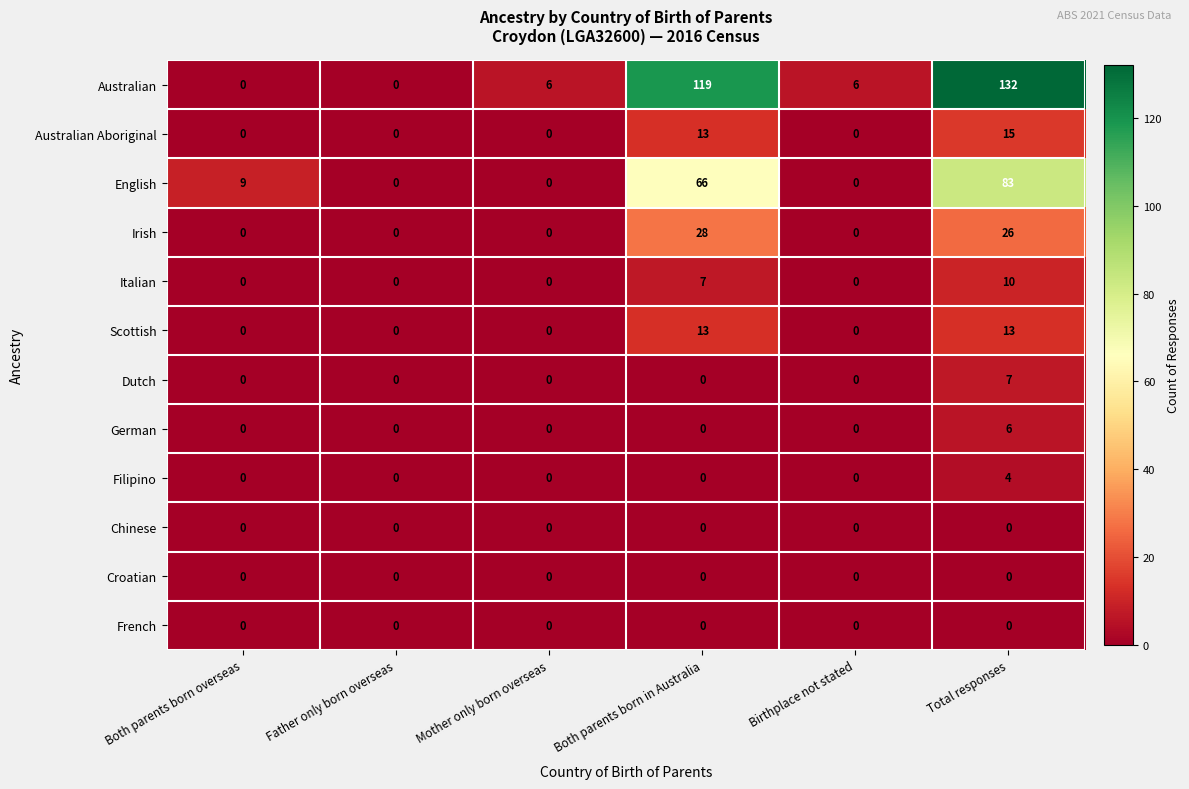

What is the difference between the second highest and second lowest values in the Scottish series?

13